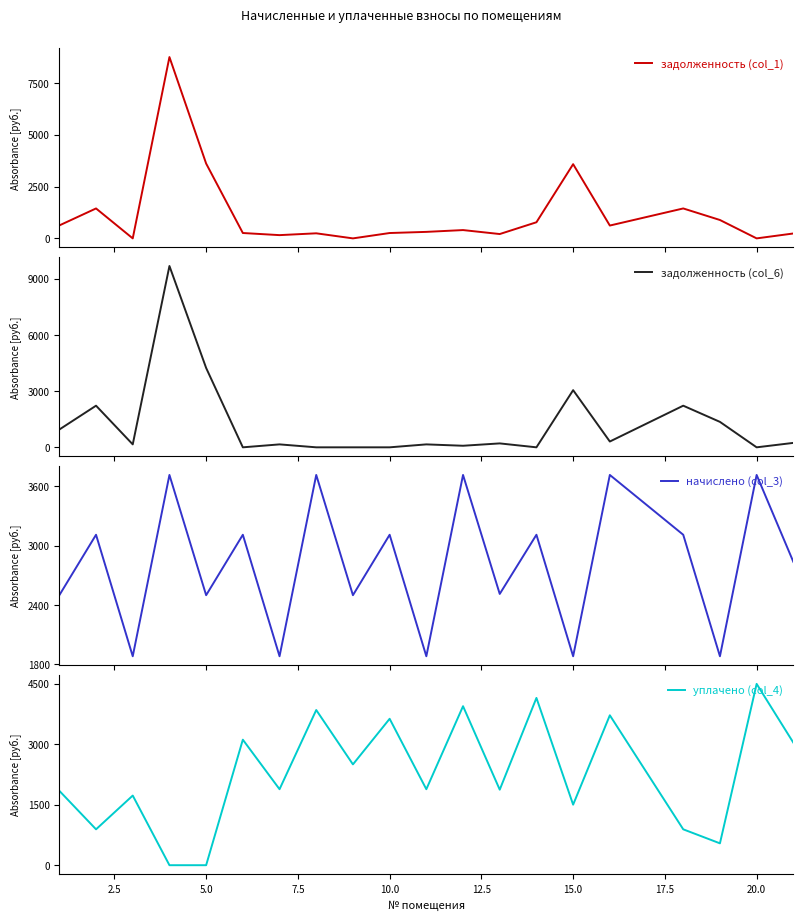

What is the value of the задолженность (col_6) point at the 11th from the left?

156.9